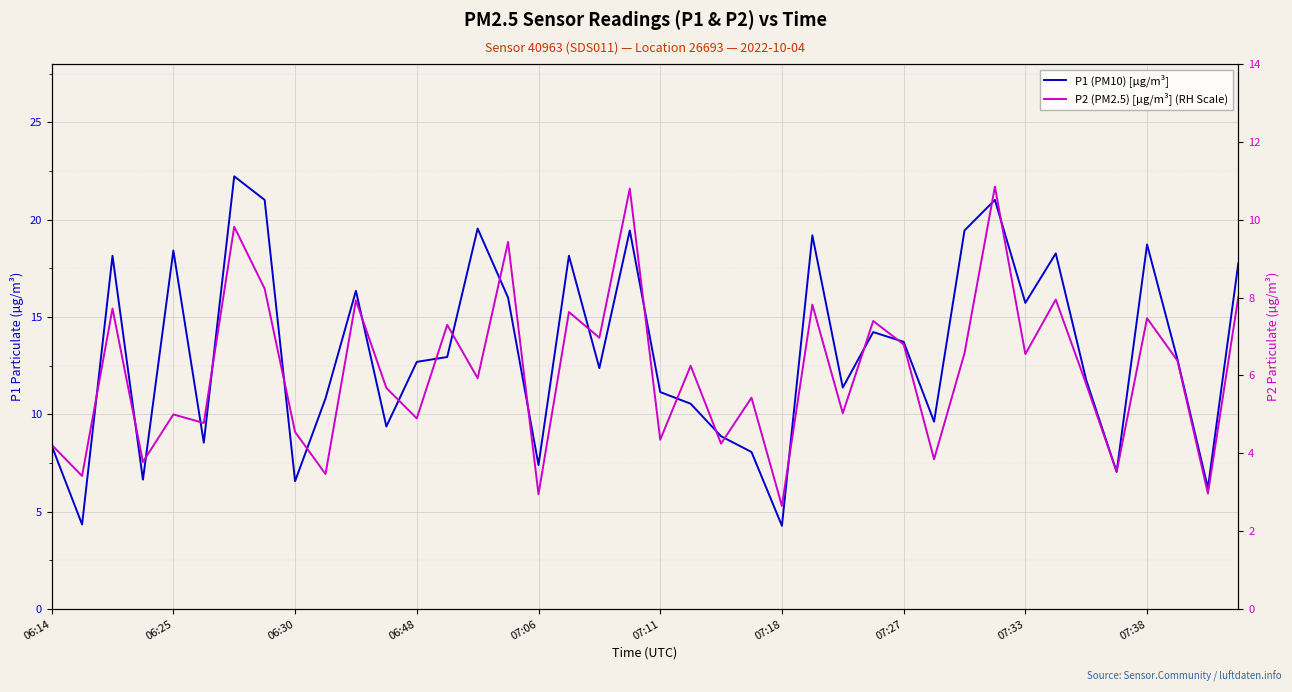

List the series in order of their overall mean, lowest first.

P2 (PM2.5) [µg/m³] (RH Scale), P1 (PM10) [µg/m³]